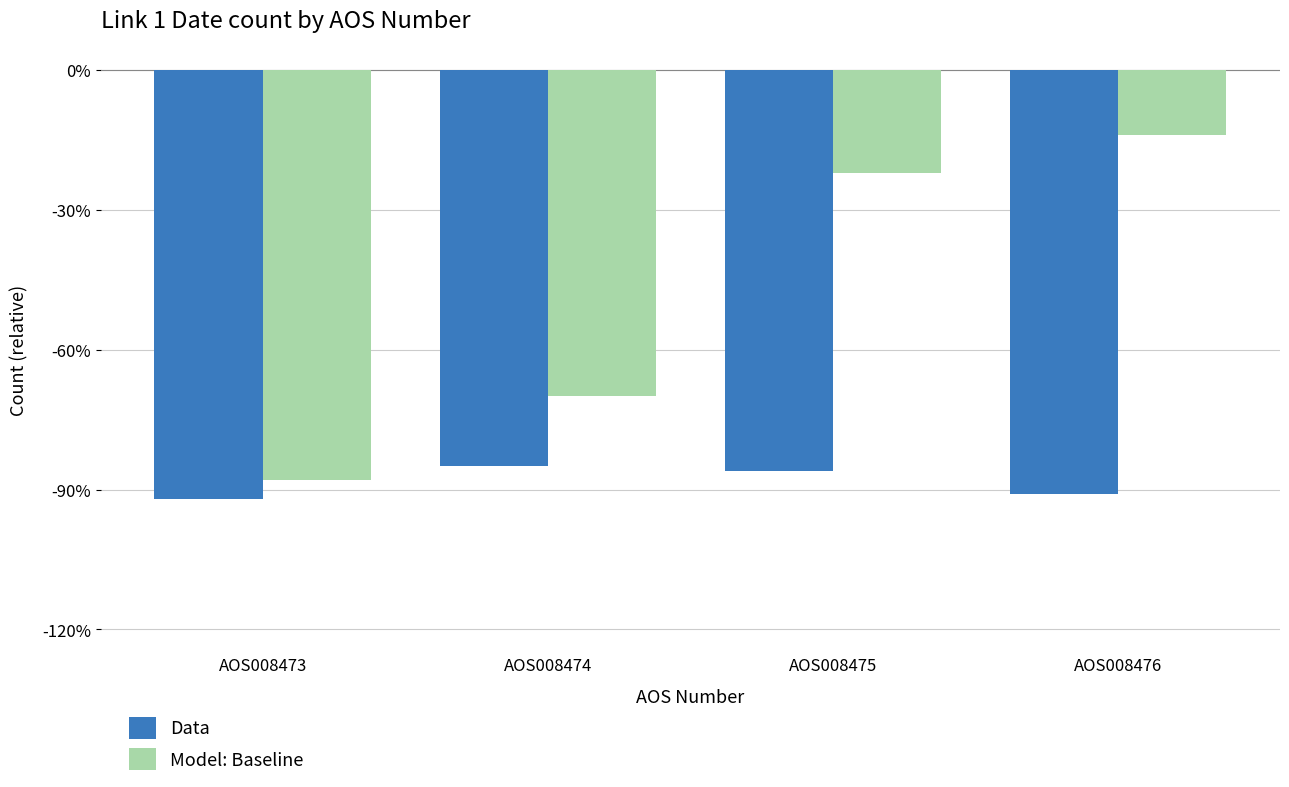

Is it true that Data equals -85 at AOS008474?

True